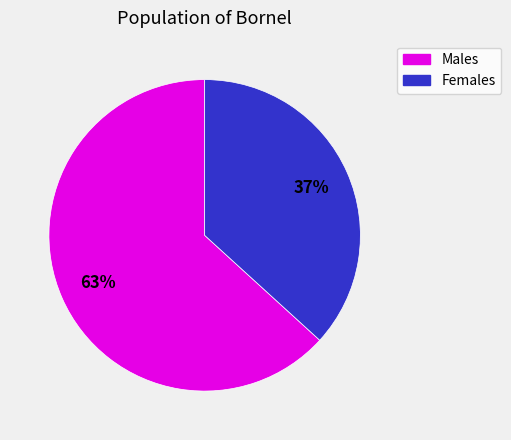

To the nearest percent, what is the difference between the largest and smallest slice percentages?

26%